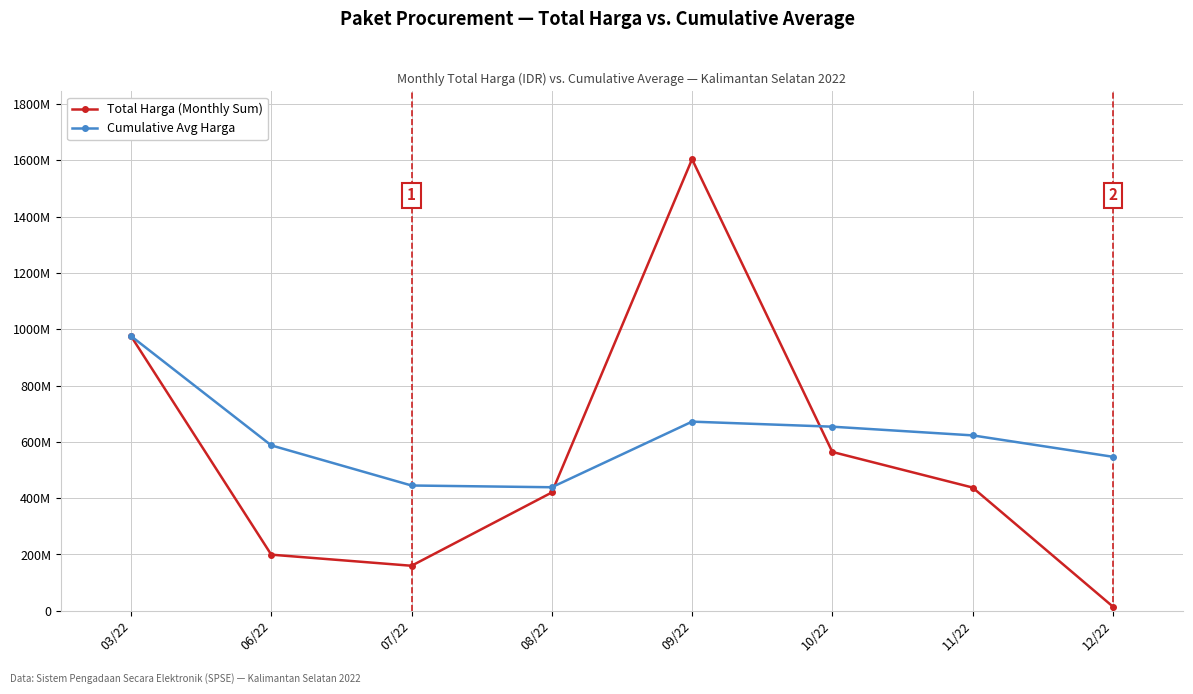

At how many categories does at least one series exceed 895679537?

2